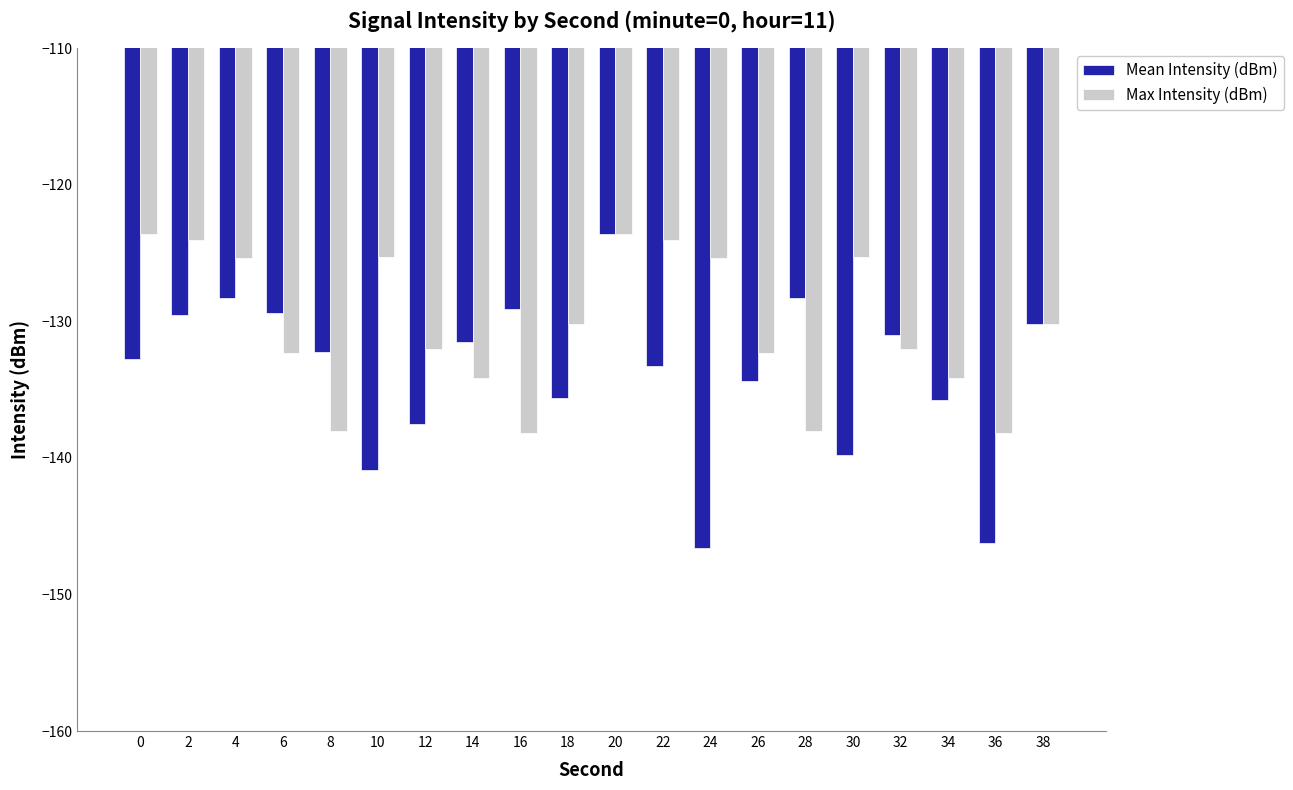

How many bars are there in total?

40